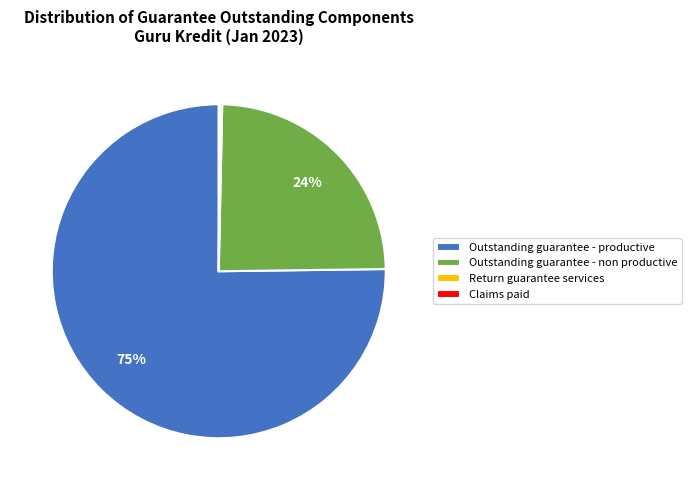

Which slice is the largest?

Outstanding guarantee - productive